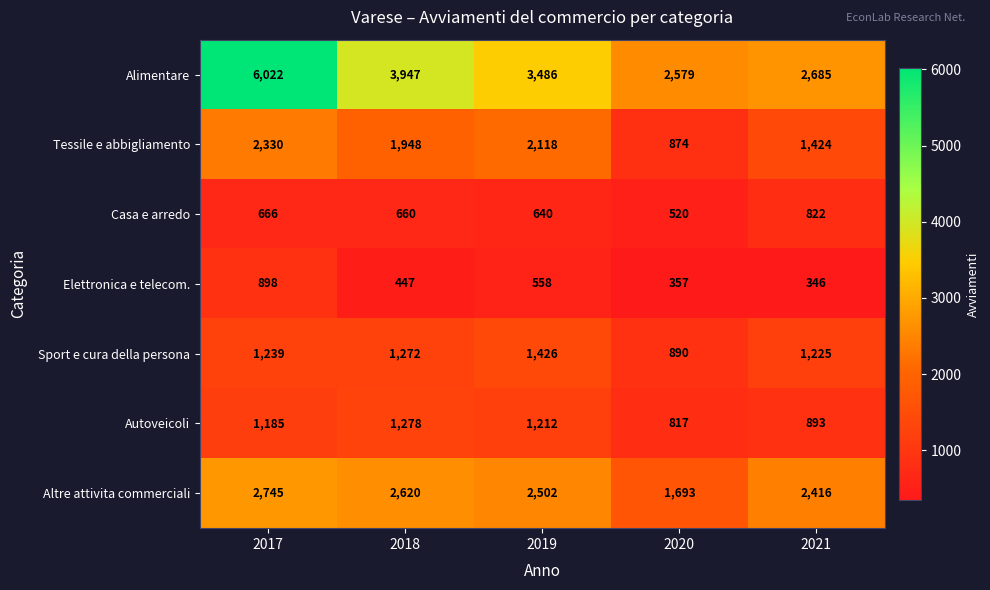

At which category is the sum across all series the highest?

2017